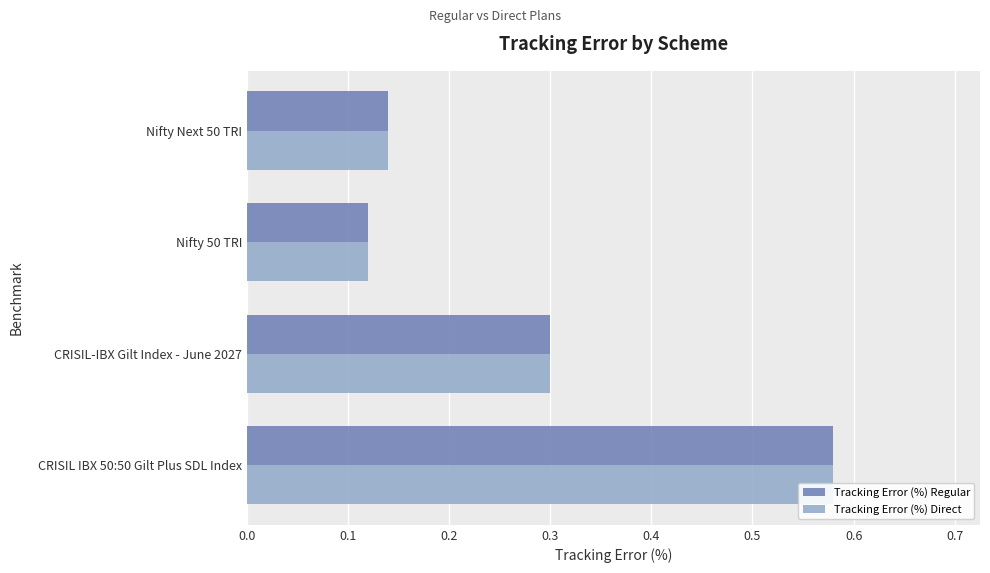

Between Nifty 50 TRI and Nifty Next 50 TRI, which series saw the biggest shift?

Tracking Error (%) Regular